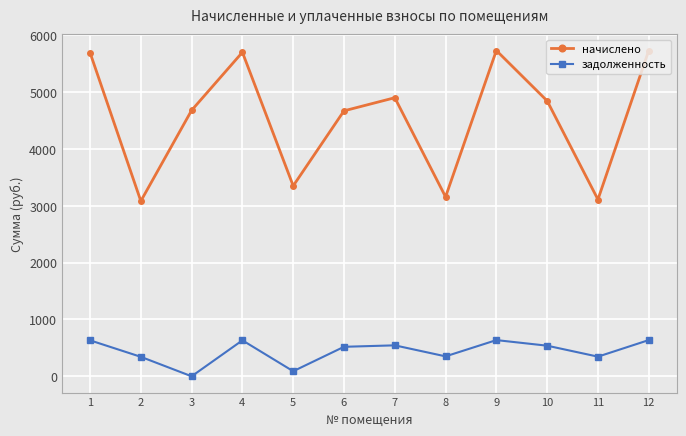

How many values in задолженность are above zero?

11